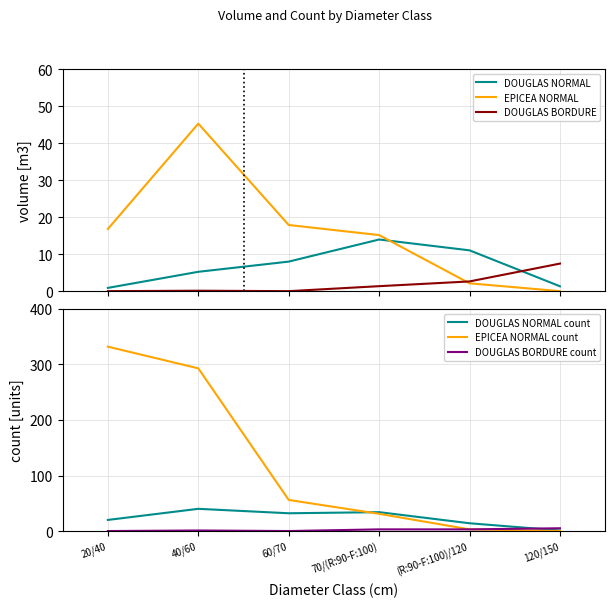

Which series ends up on top after the final intersection of EPICEA NORMAL and DOUGLAS BORDURE count?

DOUGLAS BORDURE count